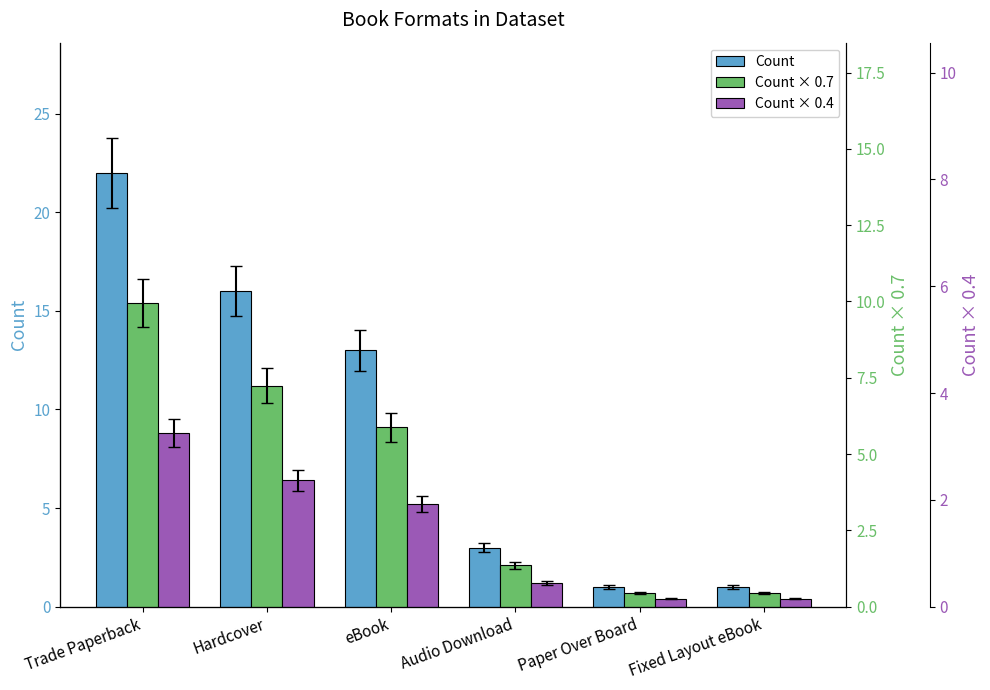

Reading left to right, list all the values displayed in this chart.

Count: Trade Paperback=22.0	Hardcover=16.0	eBook=13.0	Audio Download=3.0	Paper Over Board=1.0	Fixed Layout eBook=1.0
Count × 0.7: Trade Paperback=15.4	Hardcover=11.2	eBook=9.1	Audio Download=2.1	Paper Over Board=0.7	Fixed Layout eBook=0.7
Count × 0.4: Trade Paperback=8.8	Hardcover=6.4	eBook=5.2	Audio Download=1.2	Paper Over Board=0.4	Fixed Layout eBook=0.4